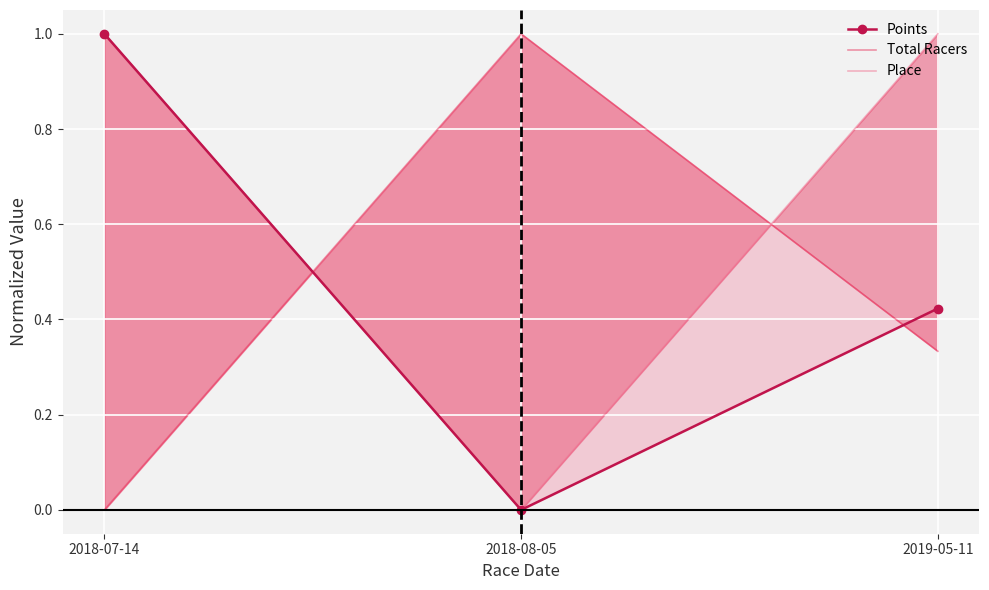

Reading left to right, extract all data points from this chart.

Points: 1.0	0.0	0.4
Total Racers: 0.0	1.0	0.3
Place: 1.0	0.0	1.0